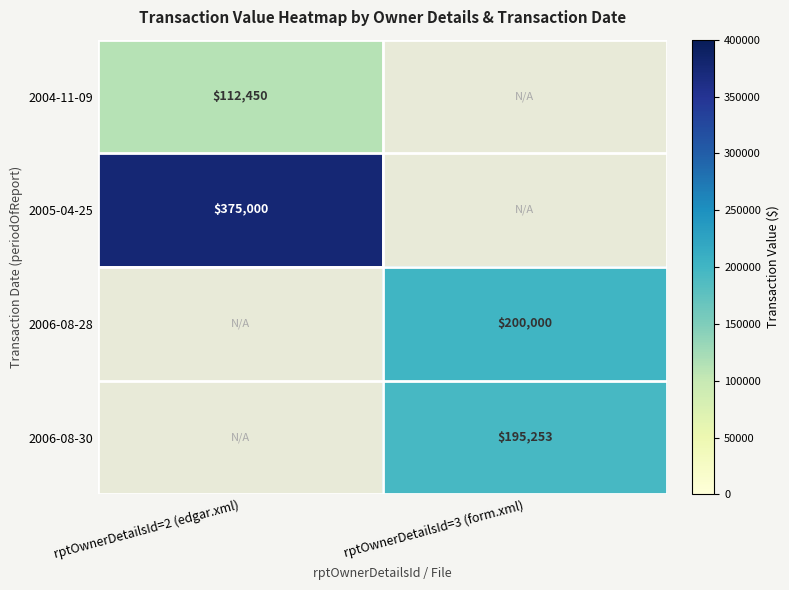

Which label corresponds to the largest value in the chart?

rptOwnerDetailsId=2 (edgar.xml)